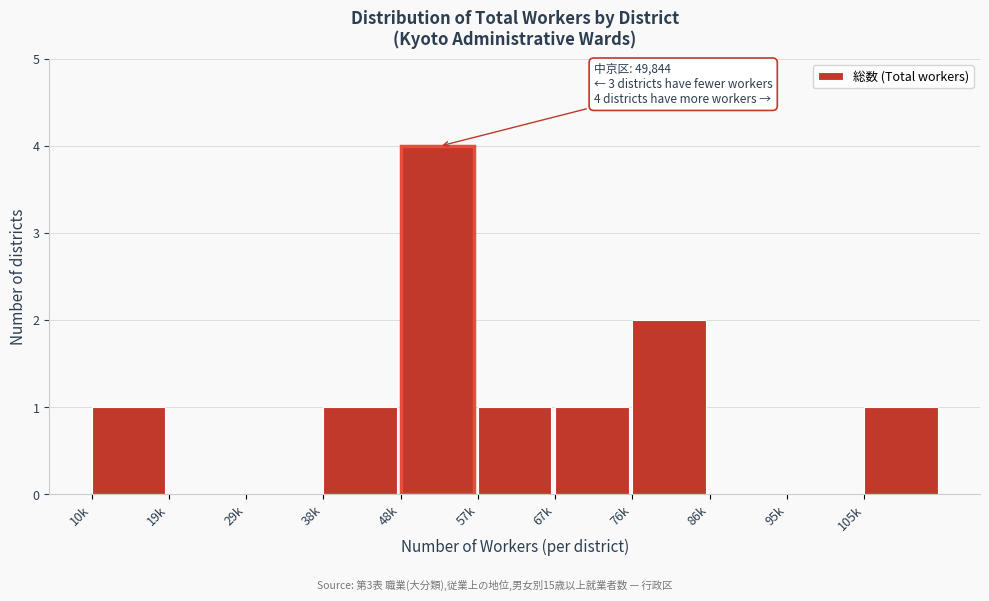

Reading right to left, transcribe all the data shown in this chart.

105k=1	95k=0	86k=0	76k=2	67k=1	57k=1	48k=4	38k=1	29k=0	19k=0	10k=1